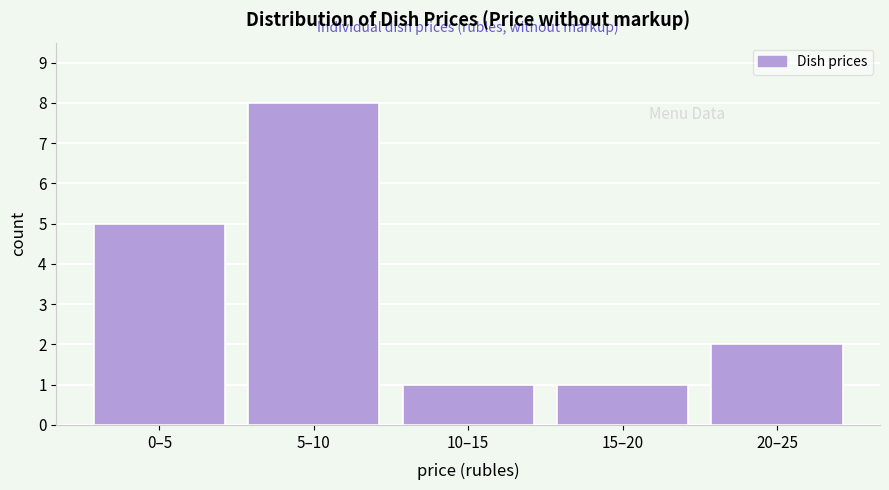

Reading right to left, list all the values displayed in this chart.

2	1	1	8	5